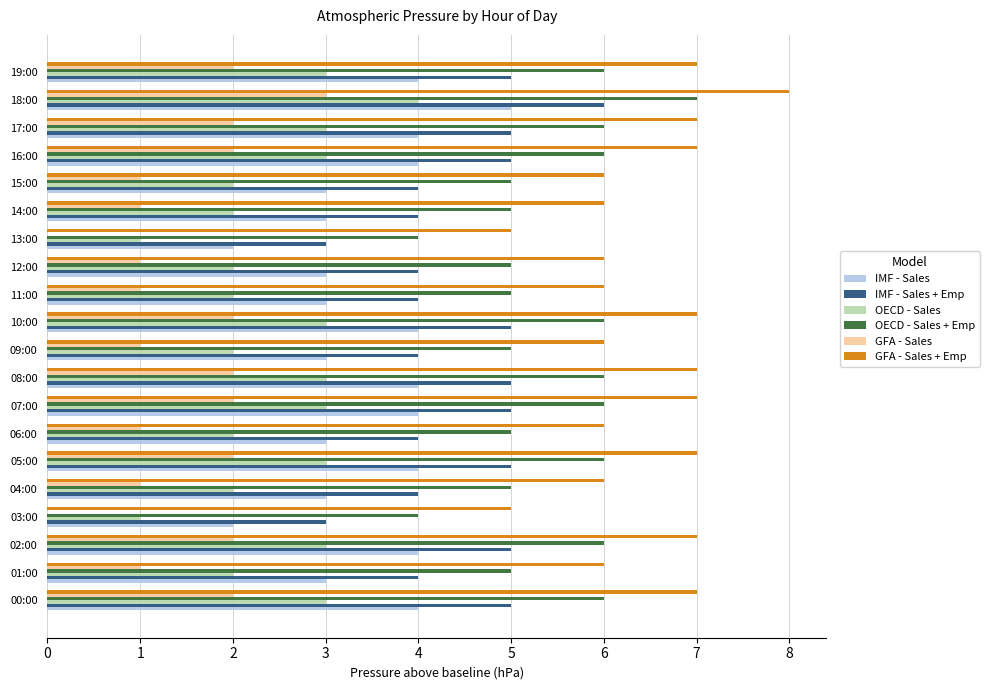

At which category is the sum across all series the highest?

18:00